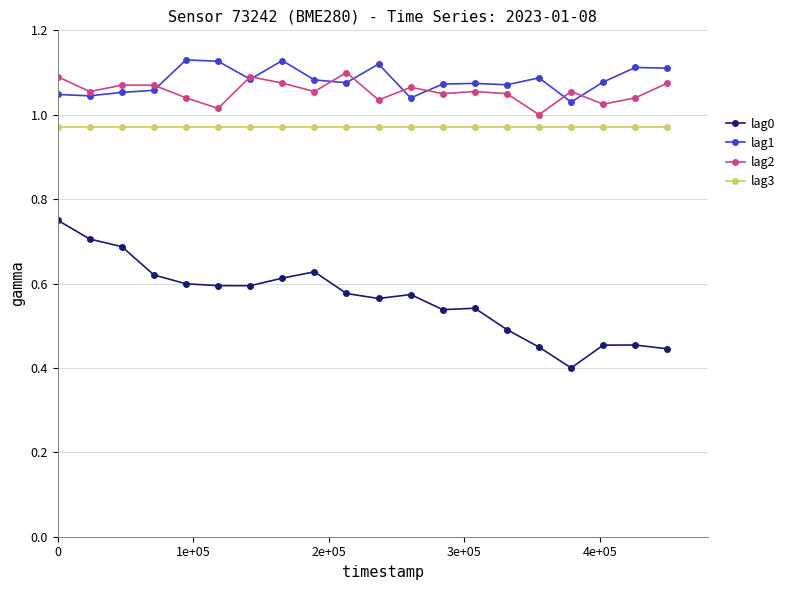

True or false: lag3 and lag0 cross at least once.

False